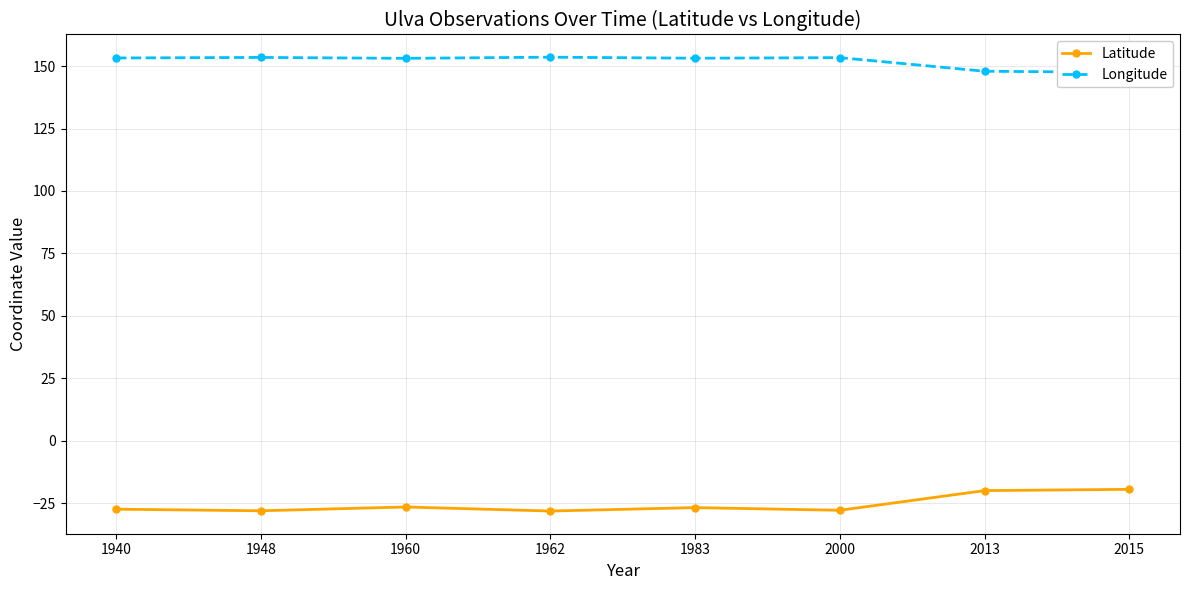

At 1948, list the series in order from smallest to largest.

Latitude, Longitude